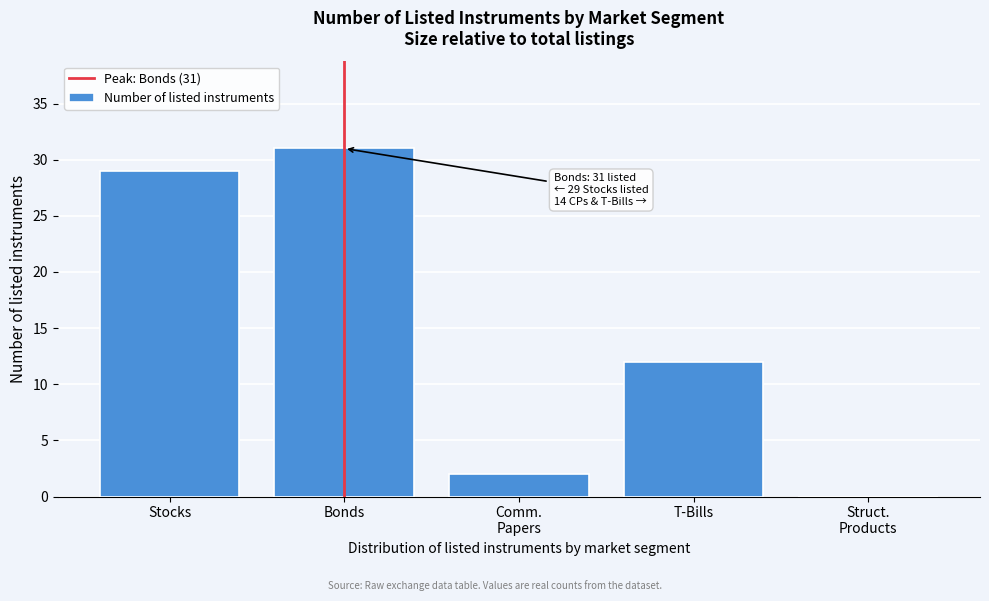

The value at Bonds is 9. True or false?

False